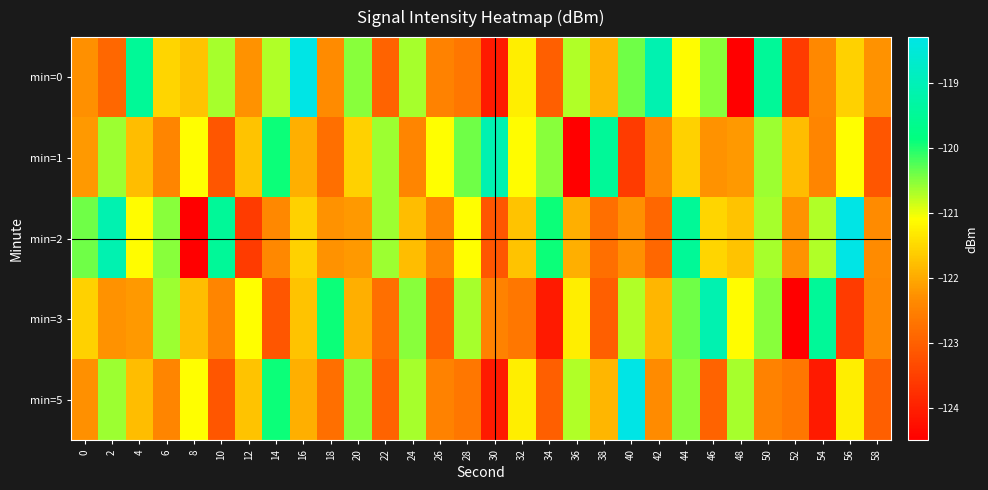

Reading left to right, extract all data points from this chart.

min=0: 0=-122.3	2=-122.9	4=-119.5	6=-121.5	8=-121.7	10=-120.6	12=-122.3	14=-120.7	16=-118.3	18=-122.3	20=-120.5	22=-122.9	24=-120.7	26=-122.5	28=-122.6	30=-124.1	32=-121.3	34=-123.0	36=-120.7	38=-121.9	40=-120.4	42=-119.1	44=-121.1	46=-120.5	48=-124.5	50=-119.5	52=-123.5	54=-122.4	56=-121.6	58=-122.3
min=1: 0=-122.2	2=-120.6	4=-121.8	6=-122.4	8=-121.1	10=-123.2	12=-121.7	14=-119.9	16=-121.9	18=-122.8	20=-121.6	22=-120.6	24=-122.4	26=-121.1	28=-120.4	30=-119.1	32=-121.1	34=-120.5	36=-124.5	38=-119.5	40=-123.5	42=-122.4	44=-121.6	46=-122.3	48=-122.2	50=-120.6	52=-121.8	54=-122.4	56=-121.1	58=-123.2
min=2: 0=-120.4	2=-119.1	4=-121.1	6=-120.5	8=-124.5	10=-119.5	12=-123.5	14=-122.4	16=-121.6	18=-122.3	20=-122.2	22=-120.6	24=-121.8	26=-122.4	28=-121.1	30=-123.2	32=-121.7	34=-119.9	36=-121.9	38=-122.8	40=-122.3	42=-122.9	44=-119.5	46=-121.5	48=-121.7	50=-120.6	52=-122.3	54=-120.7	56=-118.3	58=-122.3
min=3: 0=-121.6	2=-122.3	4=-122.2	6=-120.6	8=-121.8	10=-122.4	12=-121.1	14=-123.2	16=-121.7	18=-119.9	20=-121.9	22=-122.8	24=-120.5	26=-122.9	28=-120.7	30=-122.5	32=-122.6	34=-124.1	36=-121.3	38=-123.0	40=-120.7	42=-121.9	44=-120.4	46=-119.1	48=-121.1	50=-120.5	52=-124.5	54=-119.5	56=-123.5	58=-122.4
min=5: 0=-122.3	2=-120.6	4=-121.8	6=-122.4	8=-121.1	10=-123.2	12=-121.7	14=-119.9	16=-121.9	18=-122.8	20=-120.5	22=-122.9	24=-120.7	26=-122.5	28=-122.6	30=-124.1	32=-121.3	34=-123.0	36=-120.7	38=-121.9	40=-118.3	42=-122.3	44=-120.5	46=-122.9	48=-120.7	50=-122.5	52=-122.6	54=-124.1	56=-121.3	58=-123.0